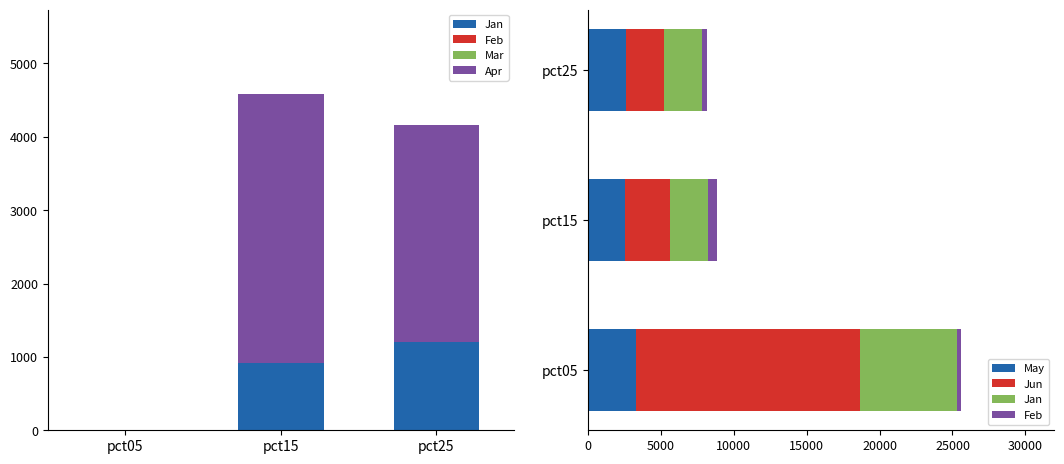

What is the average value of the Apr series?

3317.9